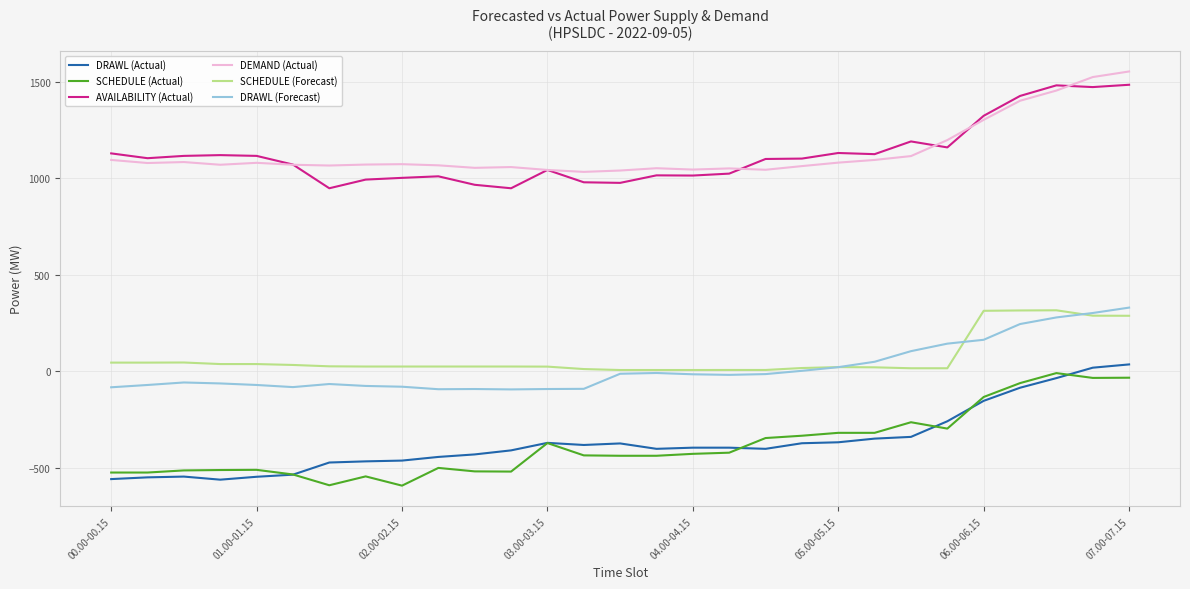

What is the greatest value displayed?

1555.0